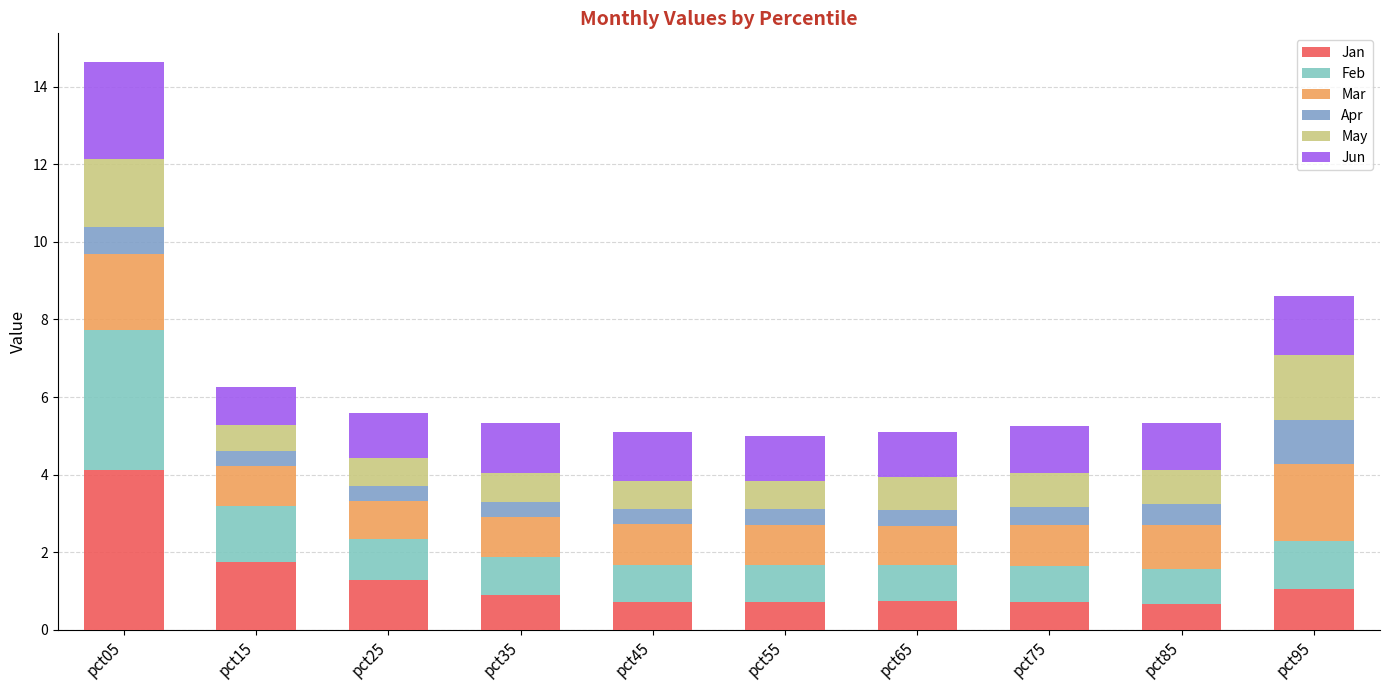

What is the difference between the Jan values at pct15 and pct65?

1.0